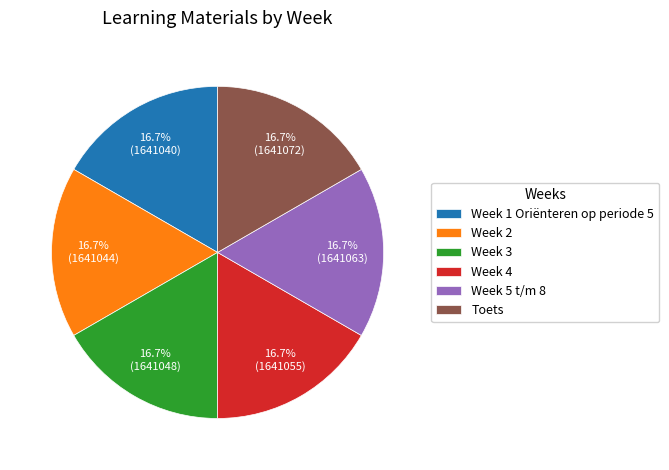

What is the ratio of the value at Week 1 Oriënteren op periode 5 to the value at Week 5 t/m 8?

1.0